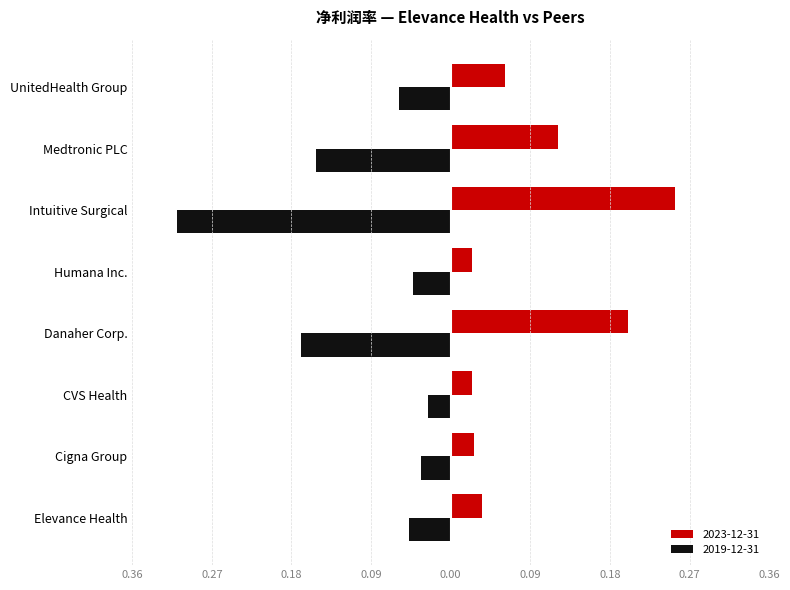

Between Medtronic PLC and UnitedHealth Group, which series saw the biggest shift?

2019-12-31